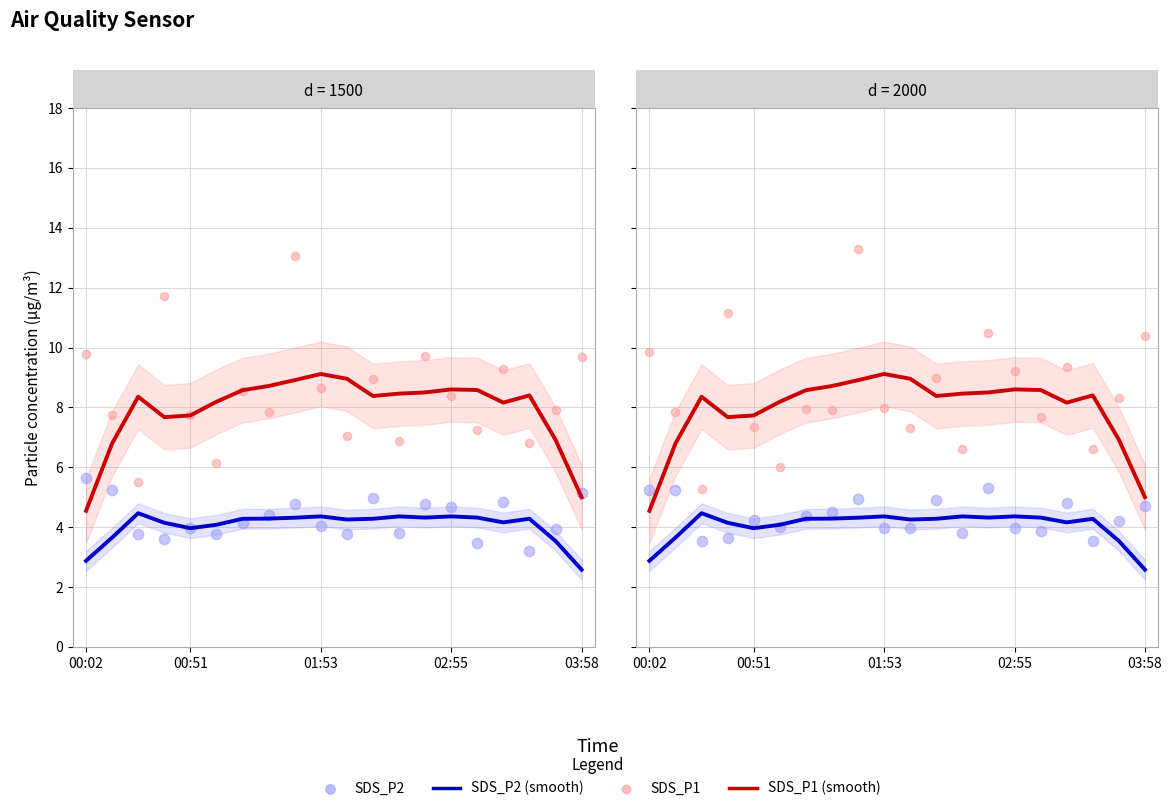

Which series has the largest total across all categories?

SDS_P1